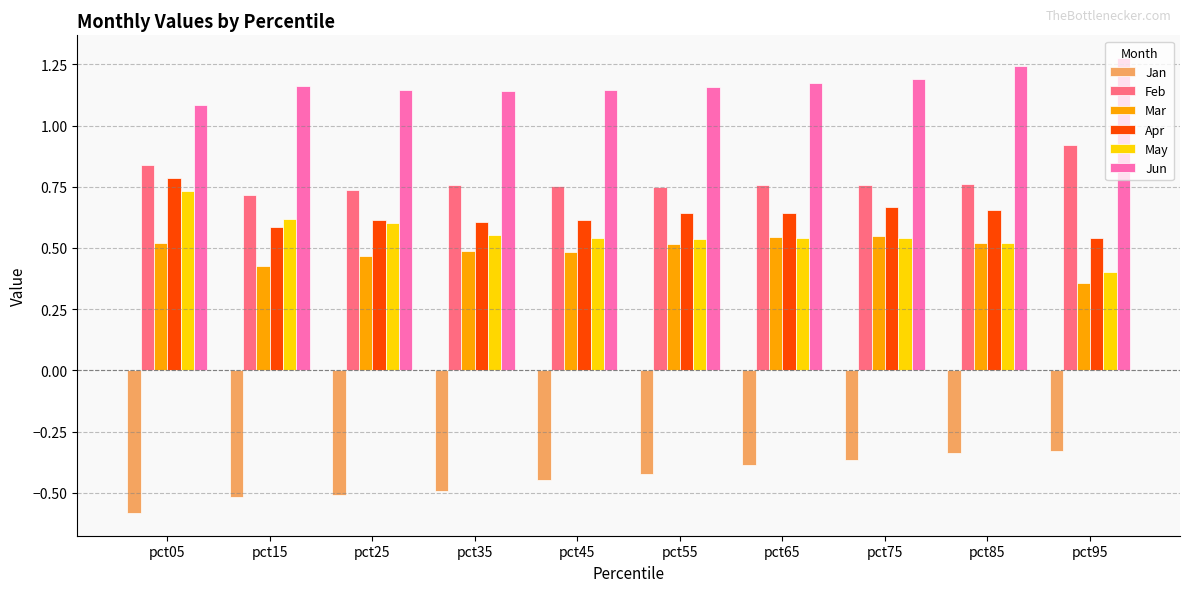

The value of Mar at pct75 is 0.9. True or false?

False